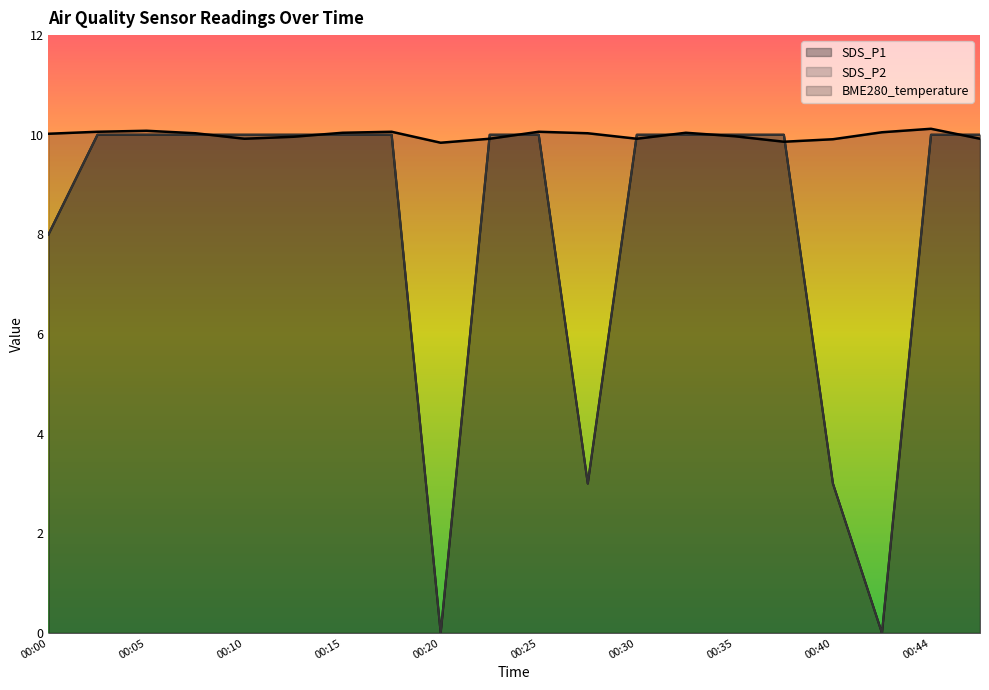

True or false: BME280_temperature and SDS_P2 intersect in this chart.

True